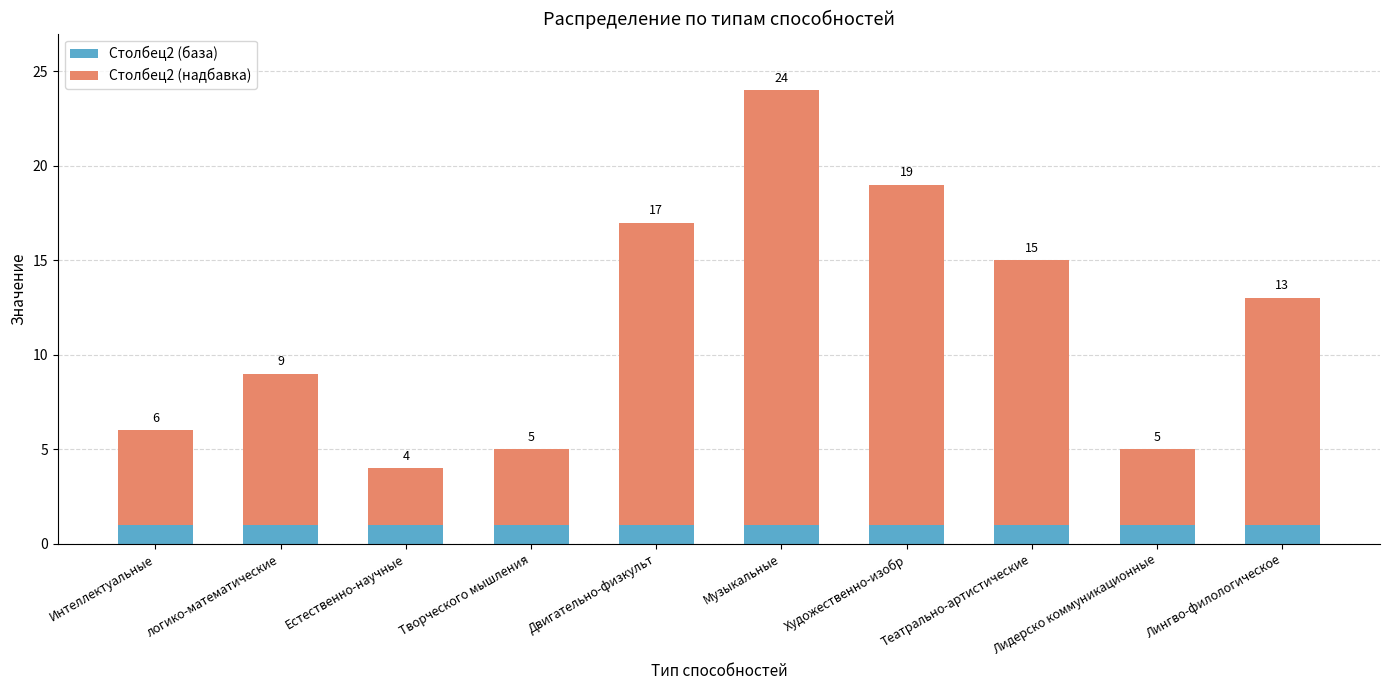

What are all the series names shown in the legend?

Столбец2 (база), Столбец2 (надбавка)